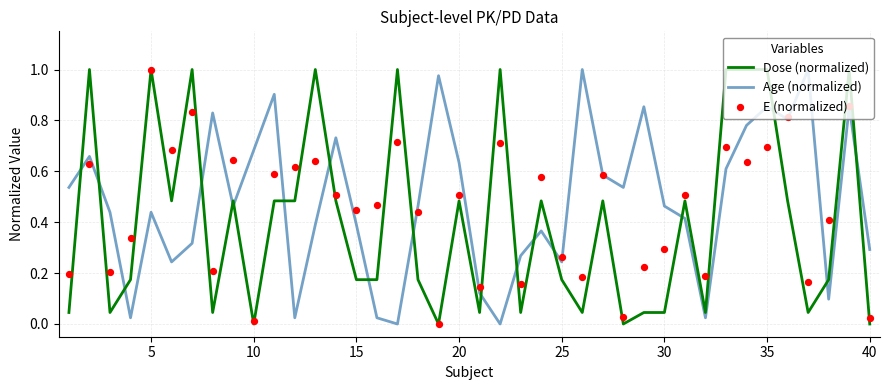

Which series contains the highest Y value?

Dose (normalized)